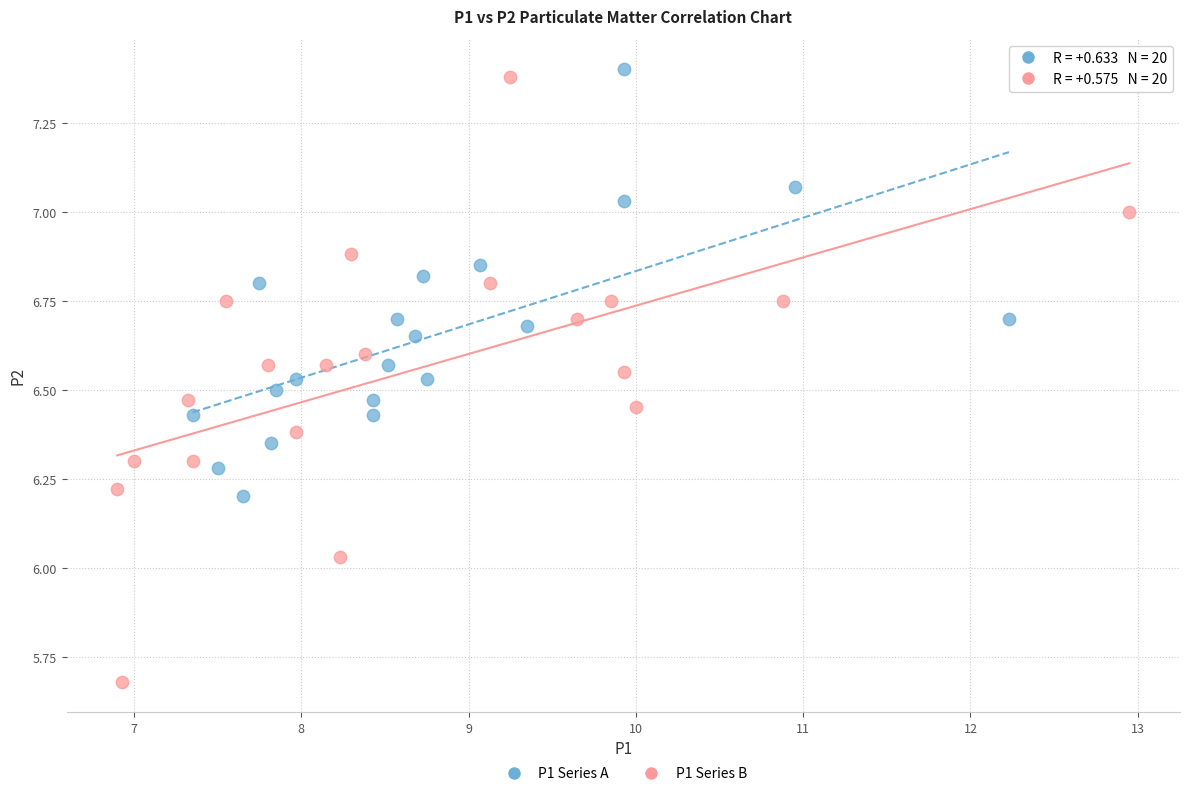

Which series reaches the maximum Y coordinate?

P1 Series A